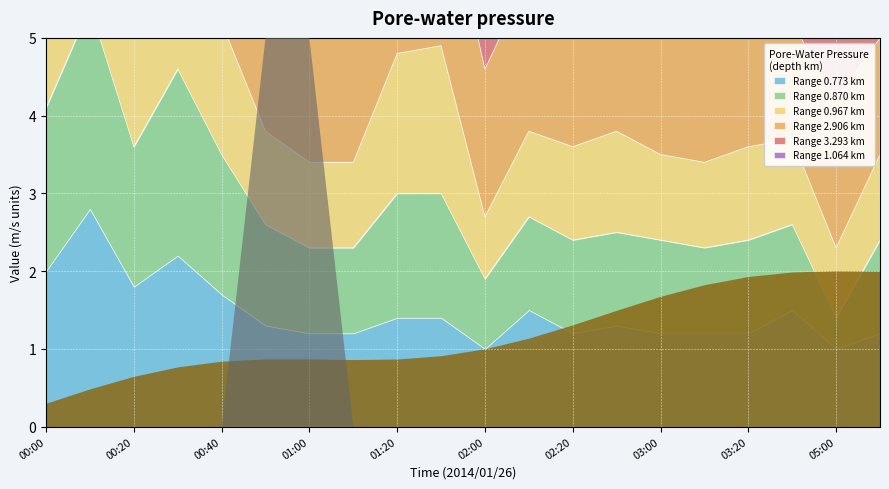

List the labels in order of 0.773 value, smallest first.

02:00, 05:00, 01:00, 01:10, 02:20, 03:00, 03:10, 03:20, 05:10, 00:50, 02:30, 01:20, 01:30, 02:10, 03:30, 00:40, 00:20, 00:00, 00:30, 00:10